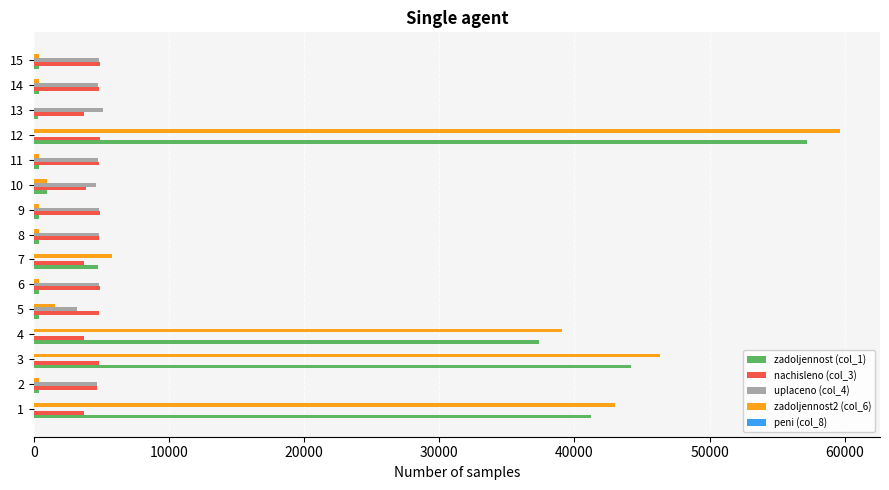

The value of uplaceno (col_4) at 13 is 9081.1. True or false?

False